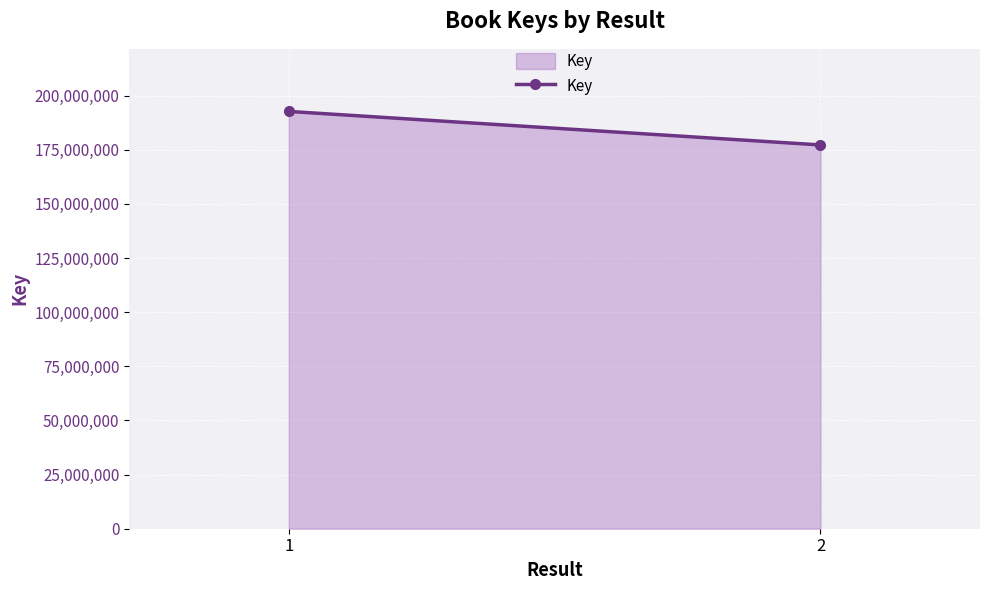

Reading left to right, extract all data points from this chart.

192704365	177227527